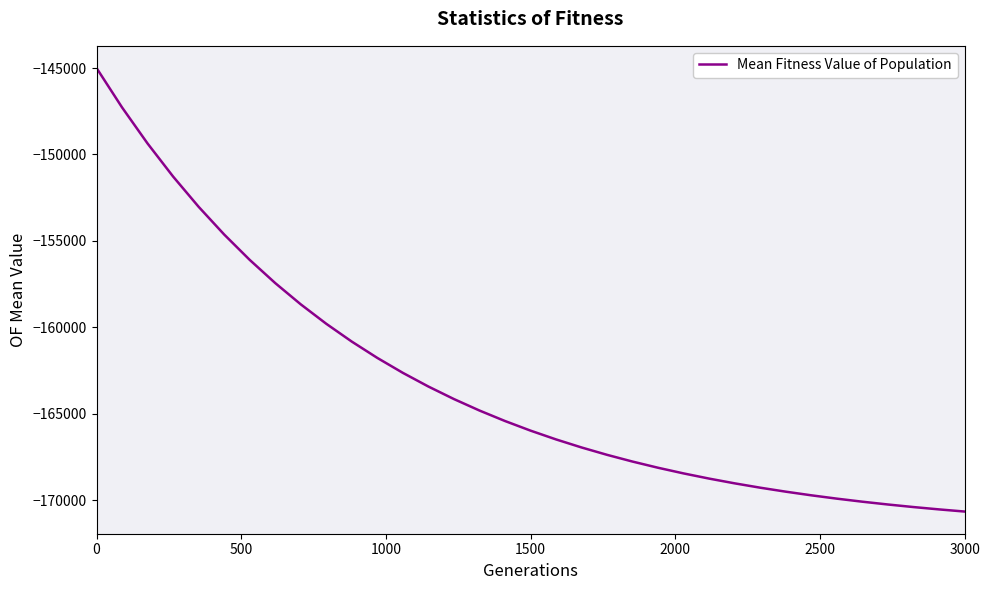

What is the difference between the maximum and minimum values?

25655.7